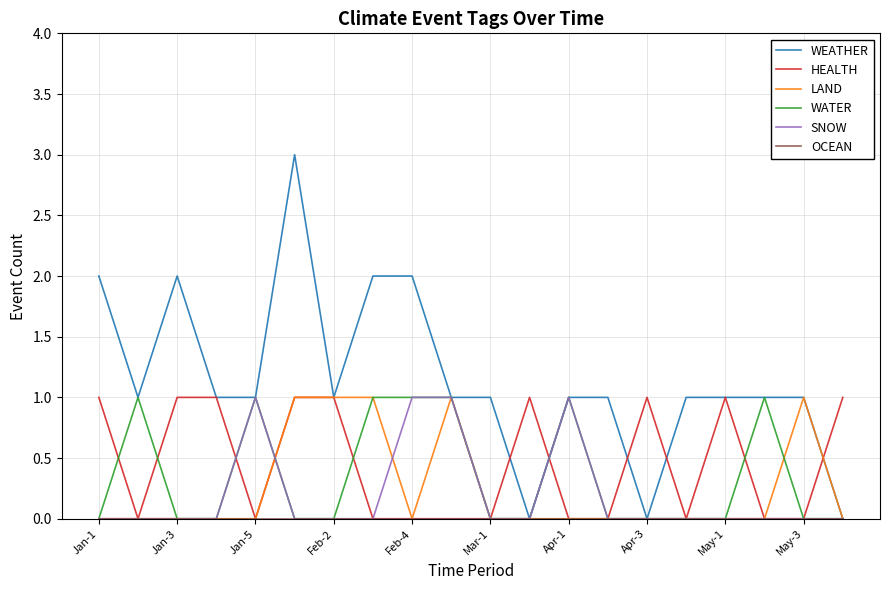

Which series has the largest total across all categories?

WEATHER